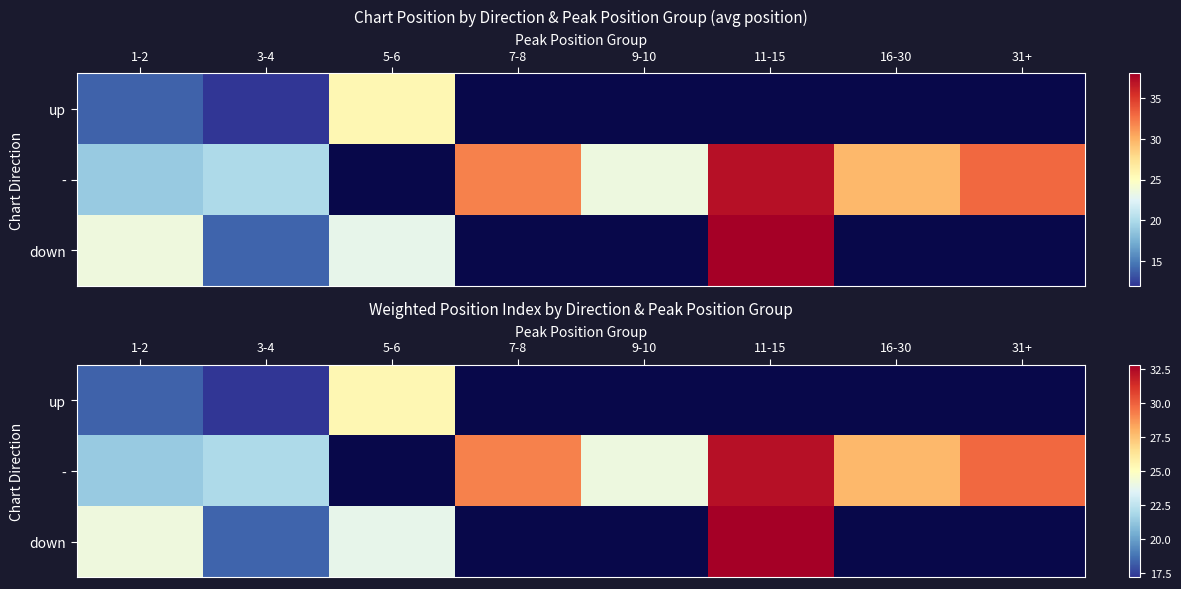

At which category does the chart reach its minimum across all series?

3-4